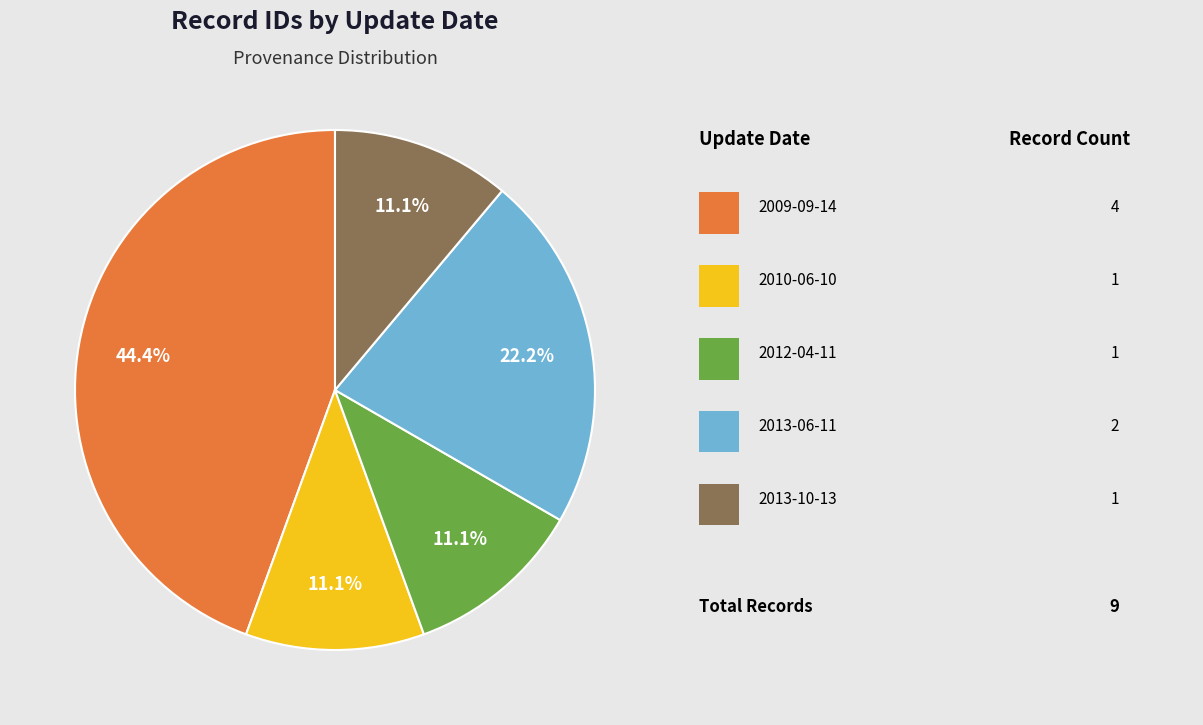

Is there any slice that represents more than half of the pie?

No